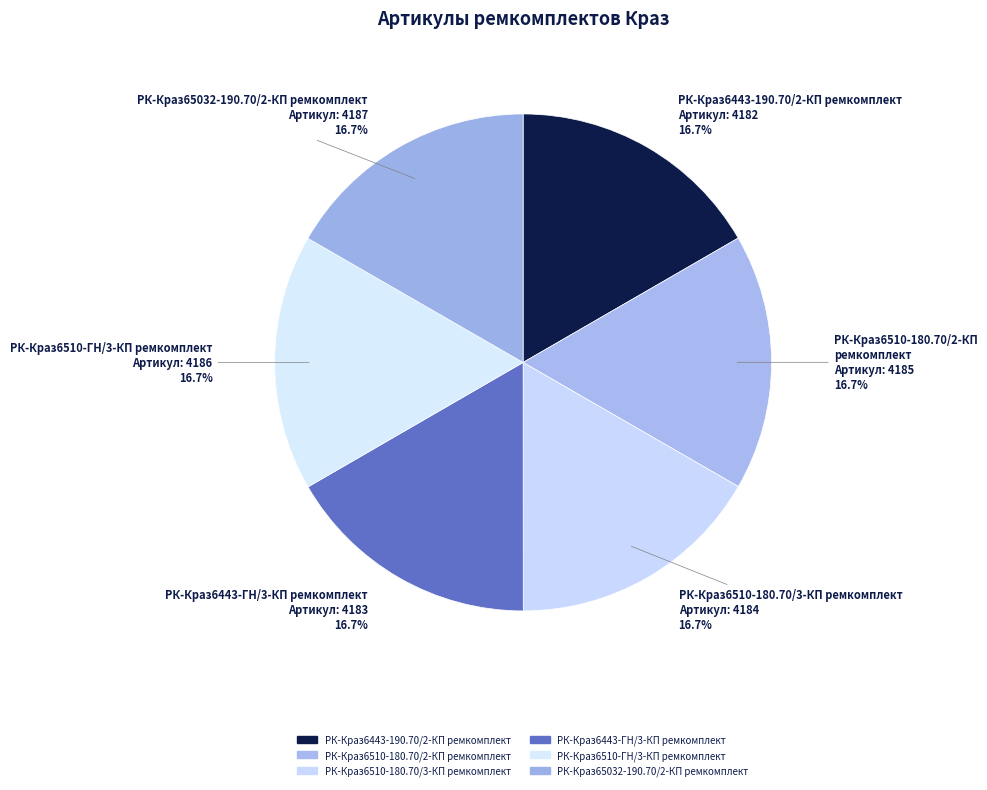

Is it true that РК-Краз6510-ГН/3-КП ремкомплект is 17% of the pie?

True